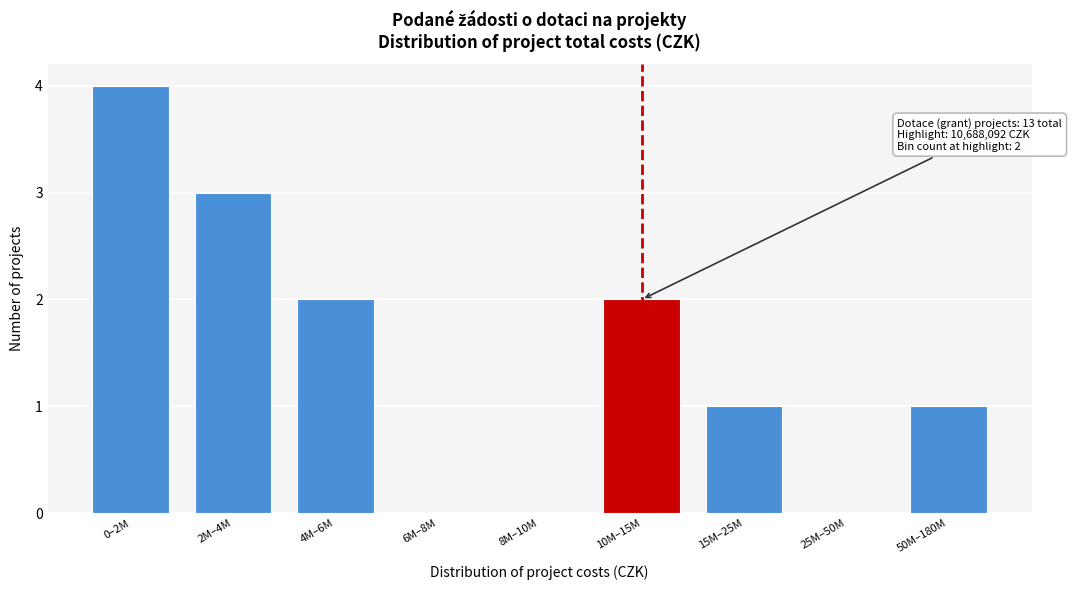

Reading right to left, transcribe all the data shown in this chart.

50M–180M=1	25M–50M=0	15M–25M=1	10M–15M=2	8M–10M=0	6M–8M=0	4M–6M=2	2M–4M=3	0–2M=4